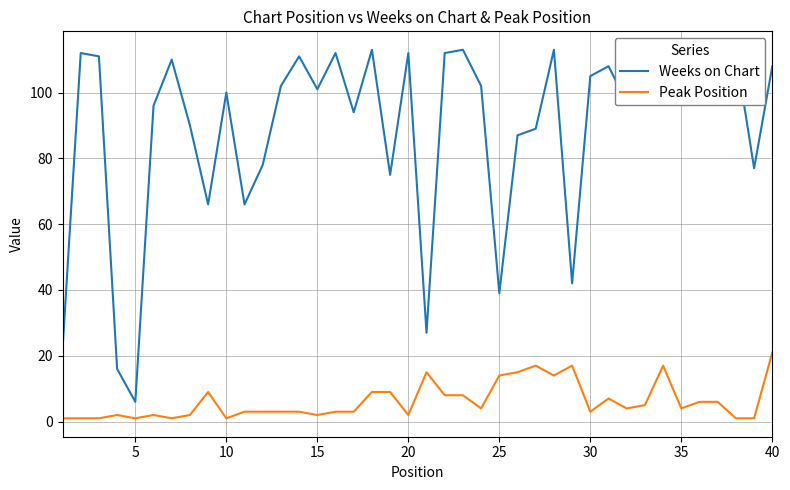

True or false: Weeks on Chart and Peak Position cross at least once.

False